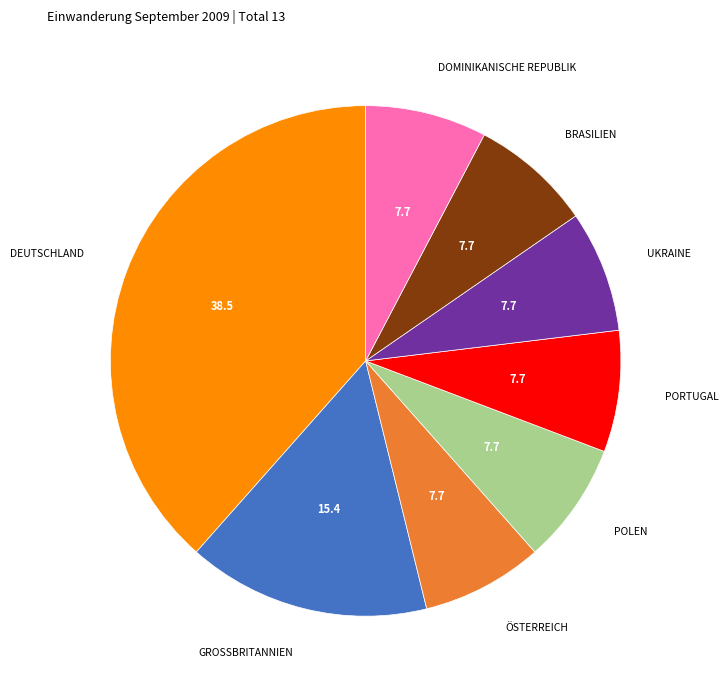

Does any single category account for the majority?

No